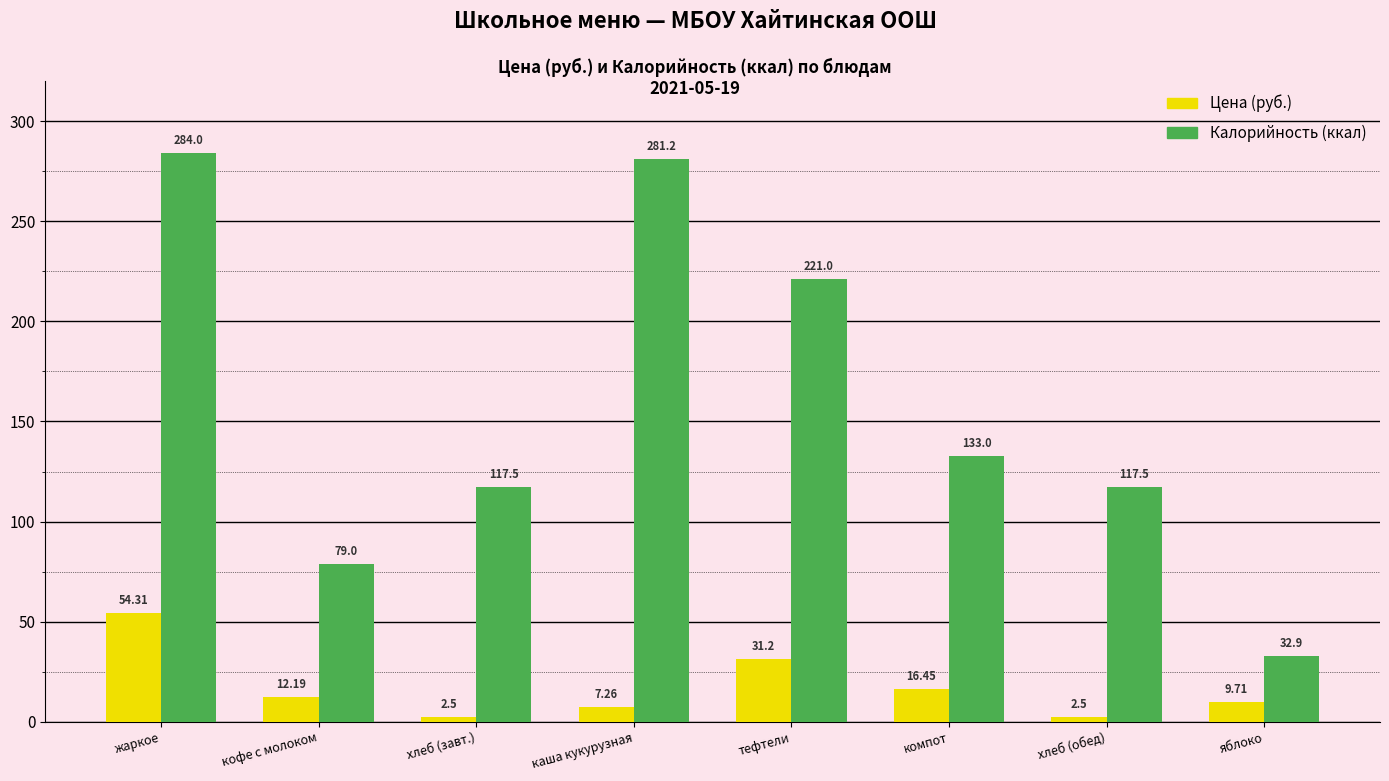

What is the value of the Калорийность (ккал) bar at the 2nd from the left?

79.0